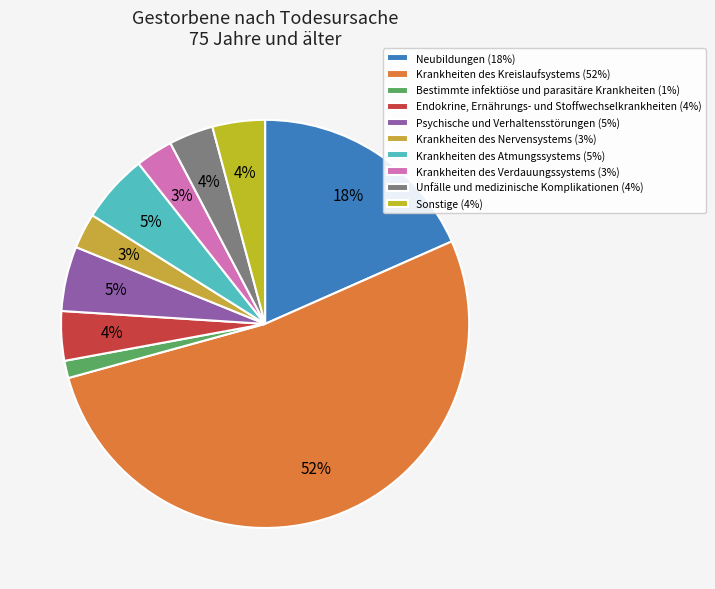

Count the number of slices in the pie.

10